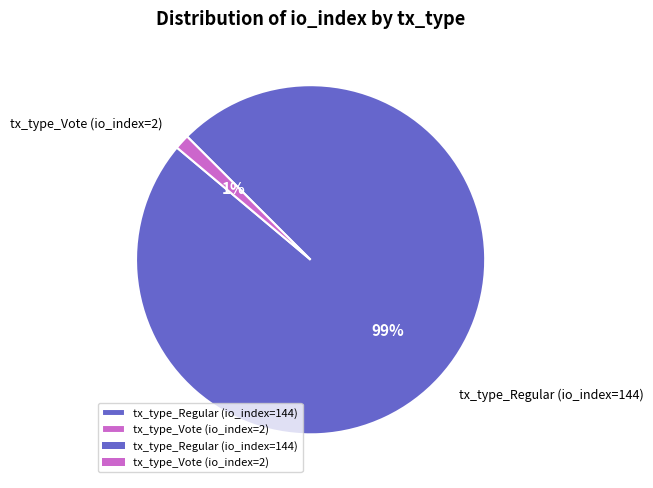

Count the number of slices in the pie.

2